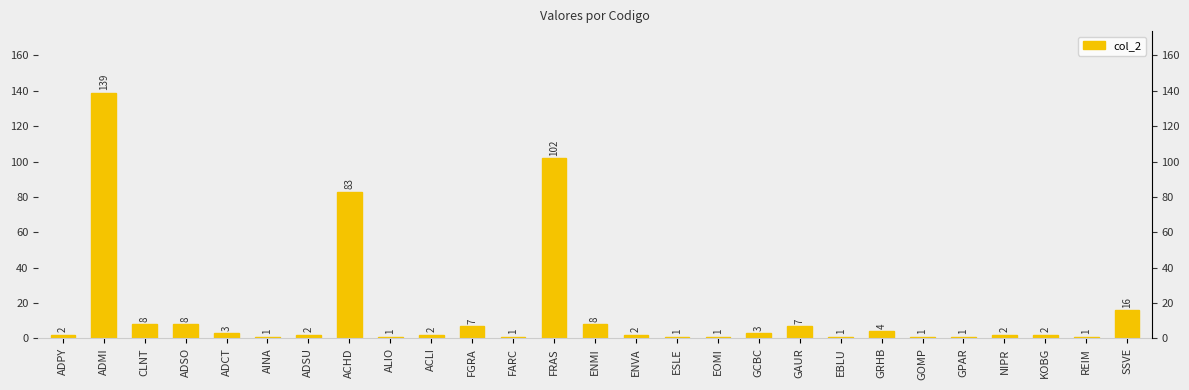

What position from the left is REIM?

26